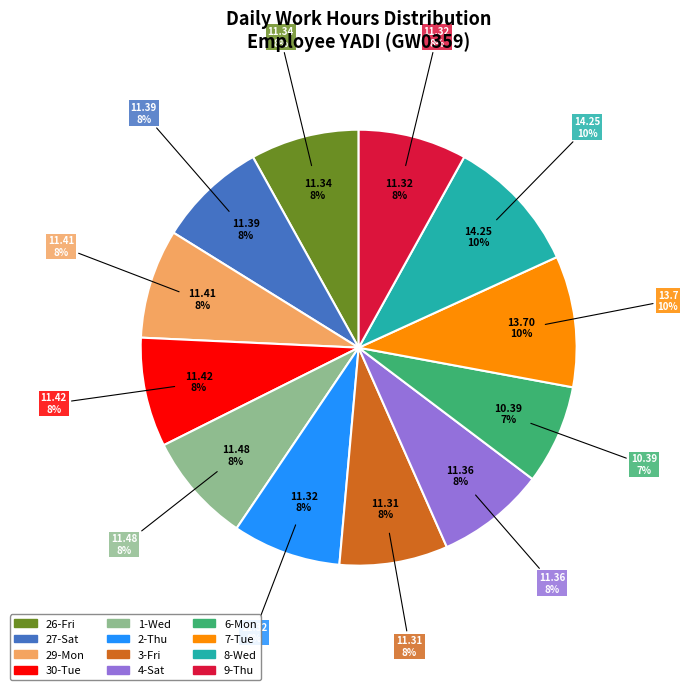

How many slices are in this pie chart?

12